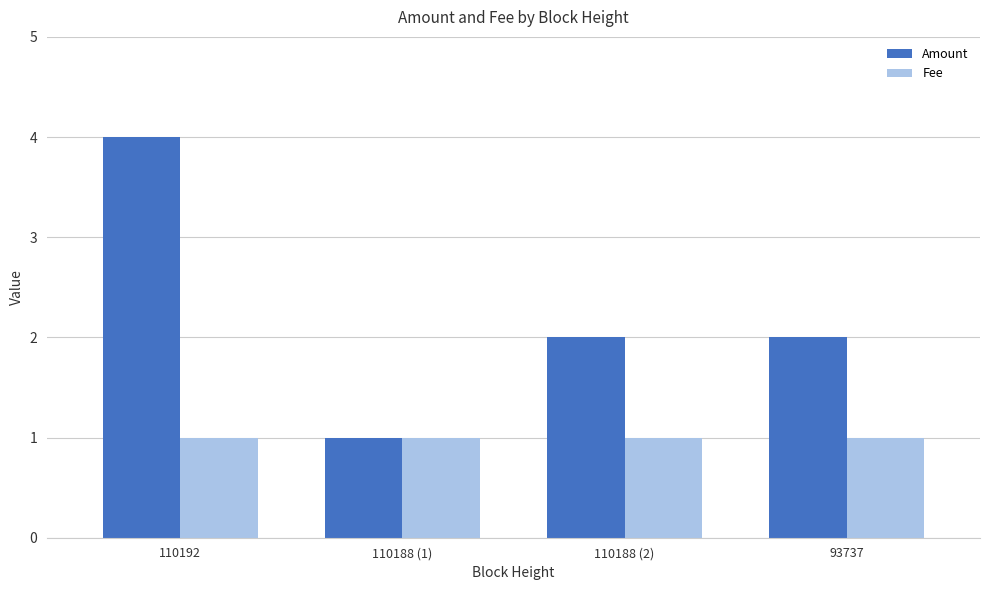

Reading left to right, what are all the values shown in this chart?

Amount: 110192=4	110188 (1)=1	110188 (2)=2	93737=2
Fee: 110192=1	110188 (1)=1	110188 (2)=1	93737=1